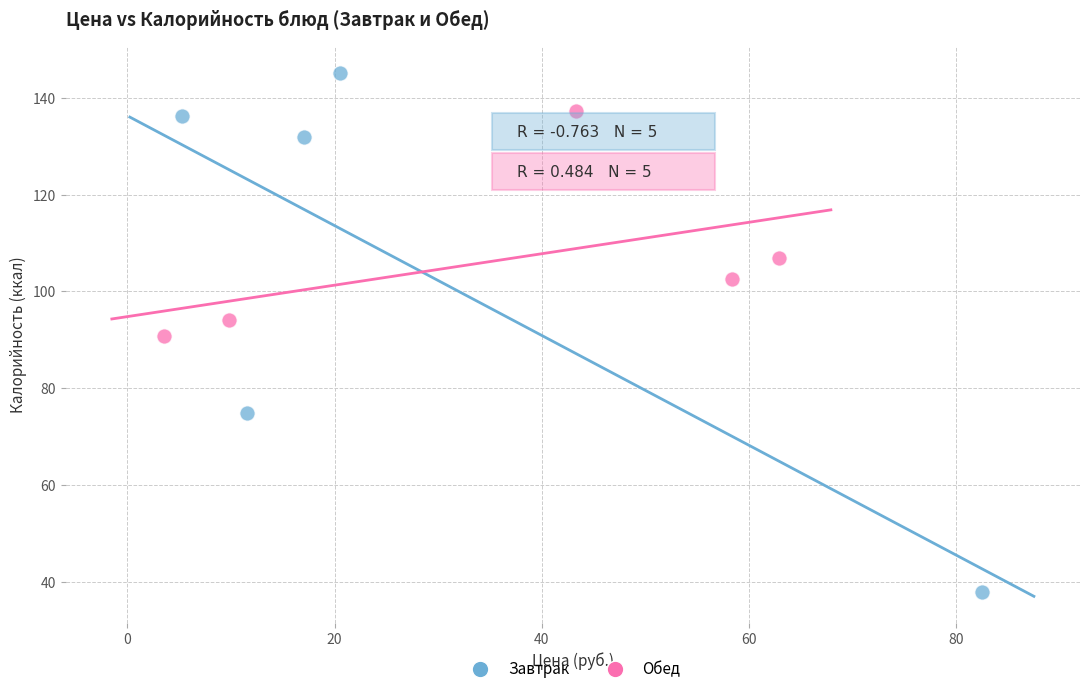

What are all the series names shown in the legend?

Завтрак, Обед